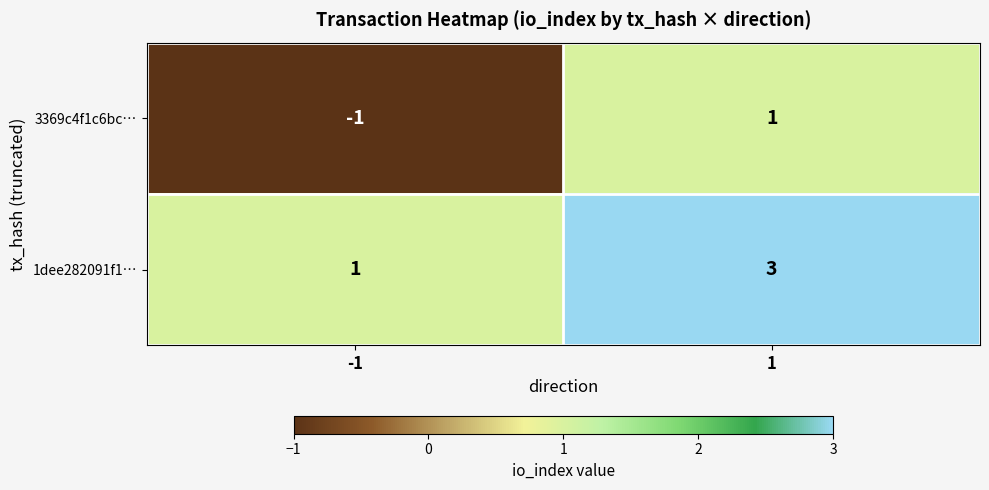

Which label corresponds to the largest value in the chart?

1